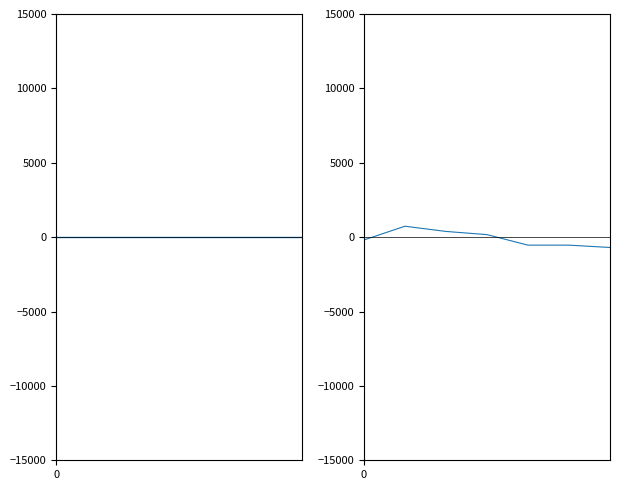

Count the number of values greater than -188.

3